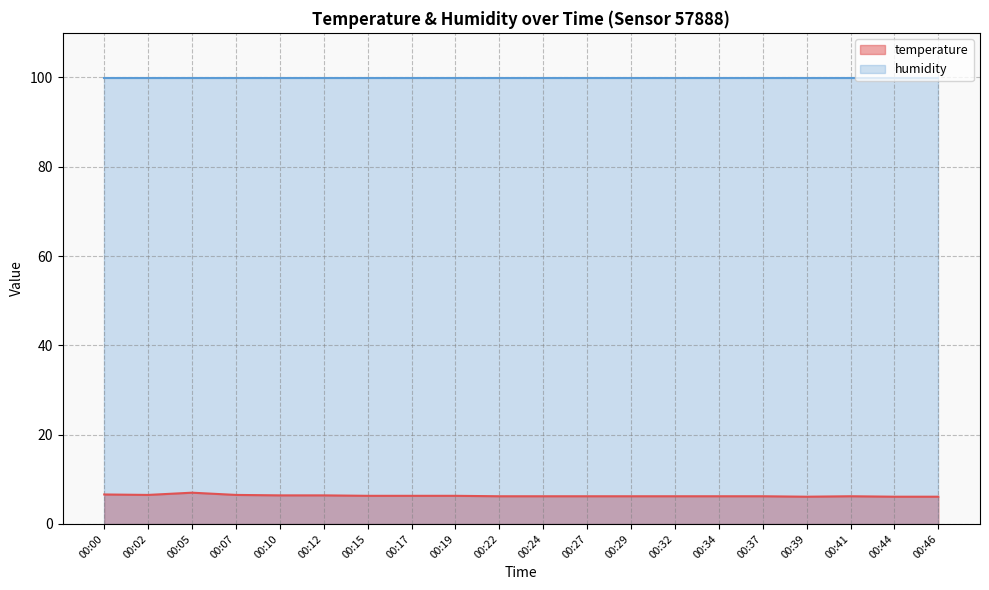

True or false: there are more than 0 points higher than both neighbors.

True